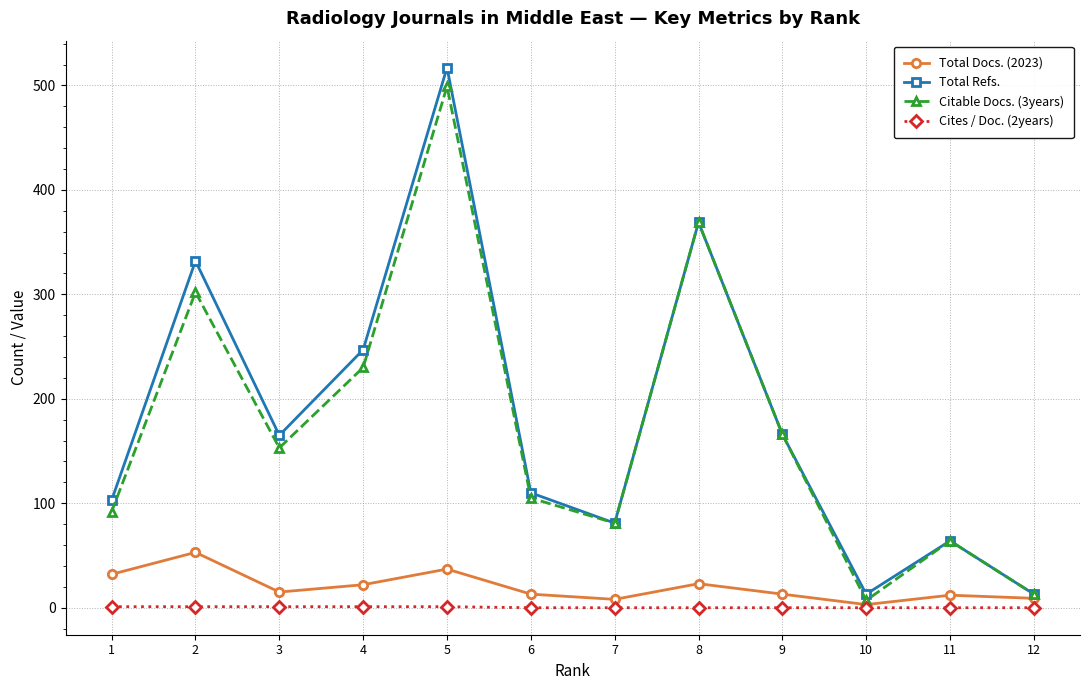

Which series changed the most between 1 and 3?

Total Refs.